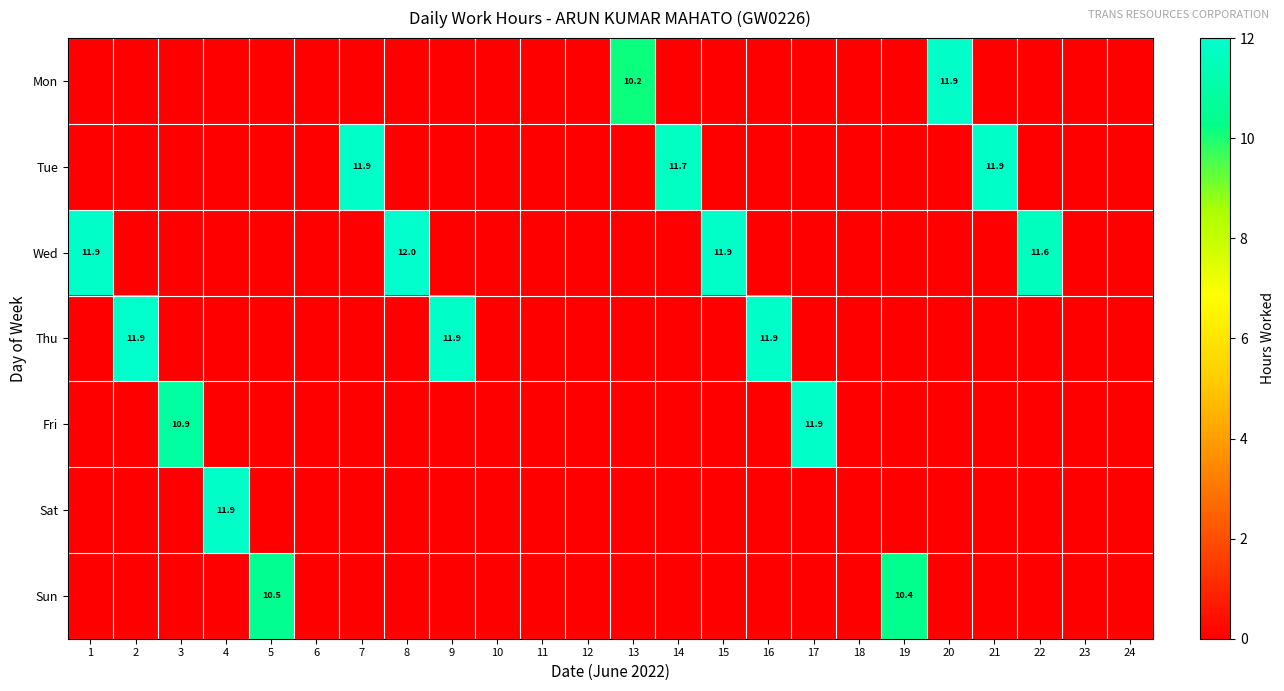

What is the difference between the maximum and minimum values in the Fri series?

11.9